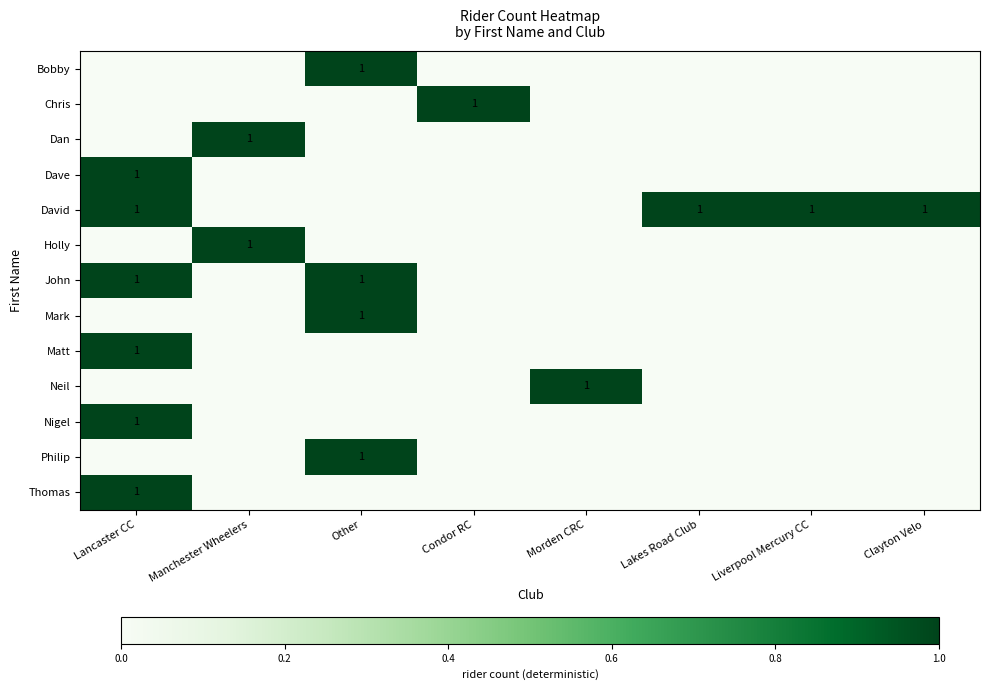

What is the maximum value shown in the chart?

1